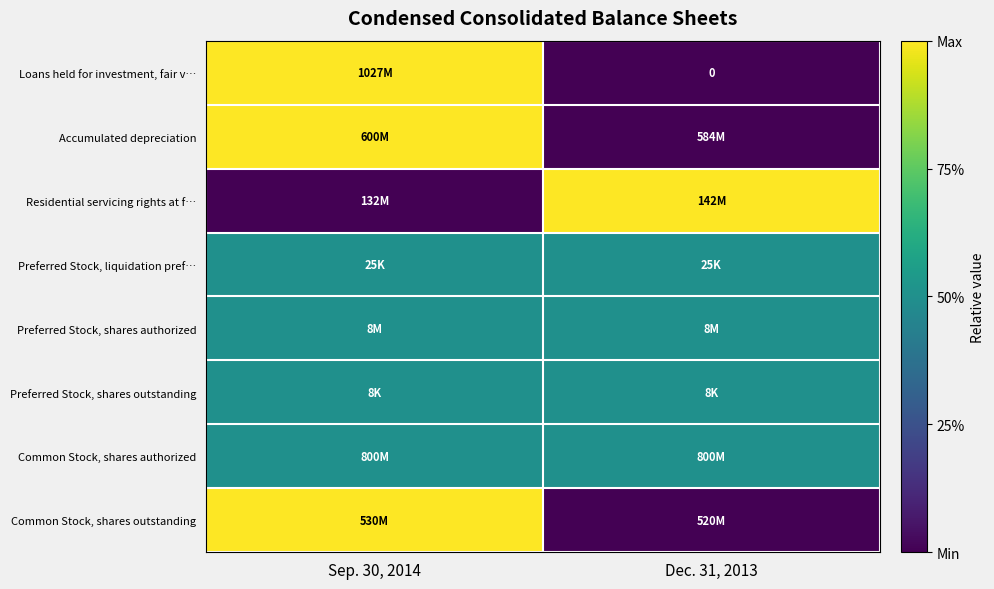

At which category is the sum across all series the highest?

Sep. 30, 2014